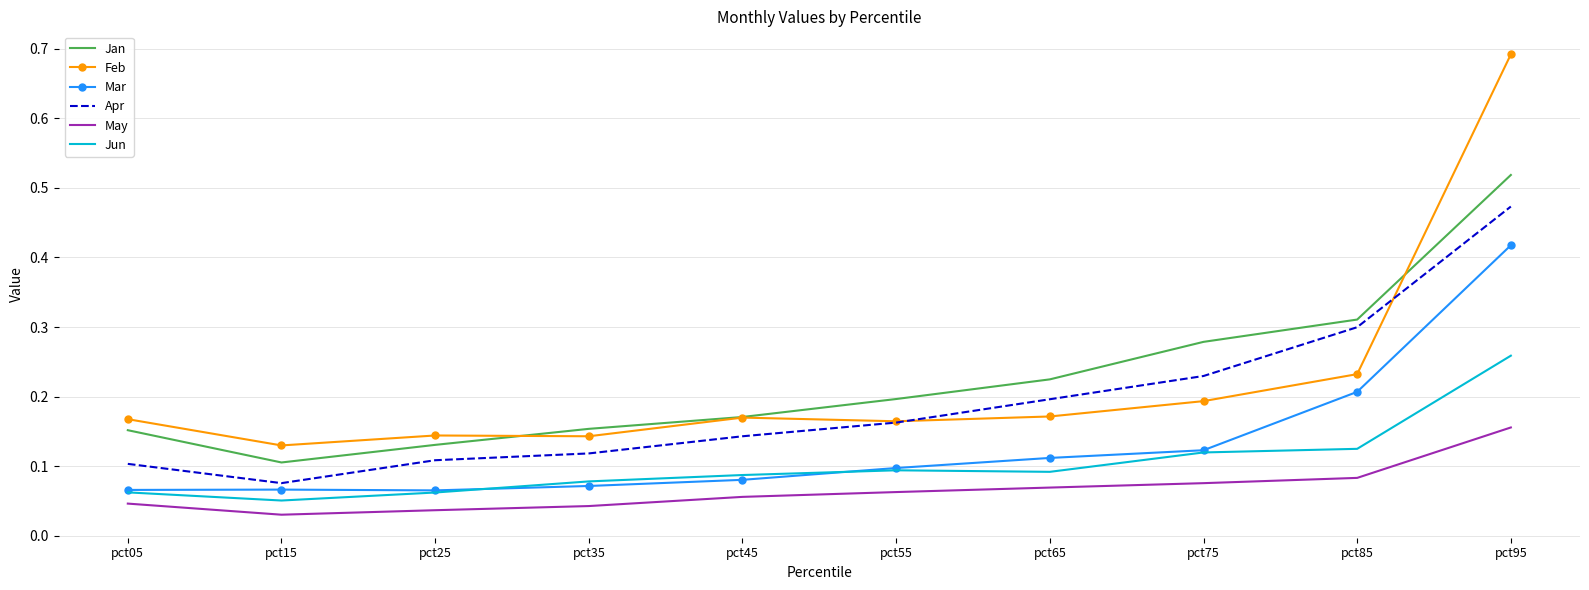

The Apr series shows 0.1 at pct85. True or false?

False